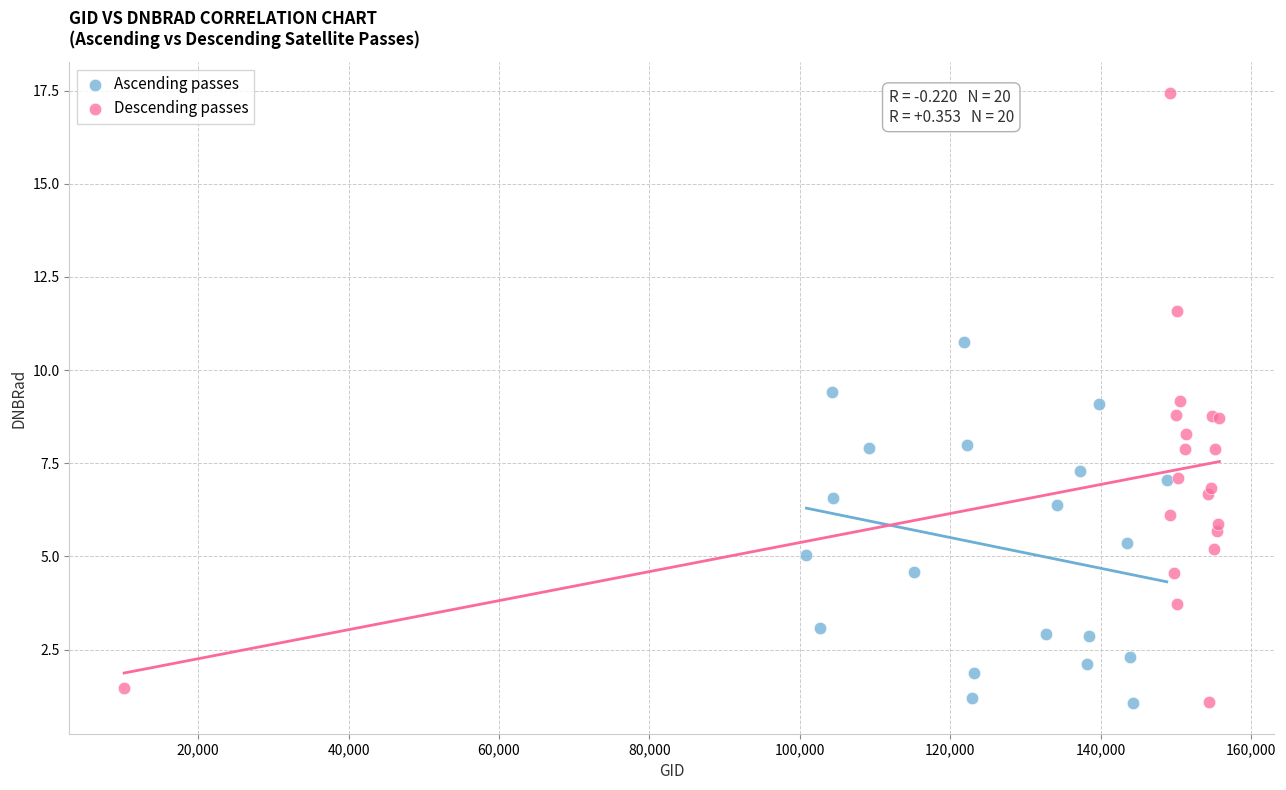

Which series contains the highest Y value?

Descending passes